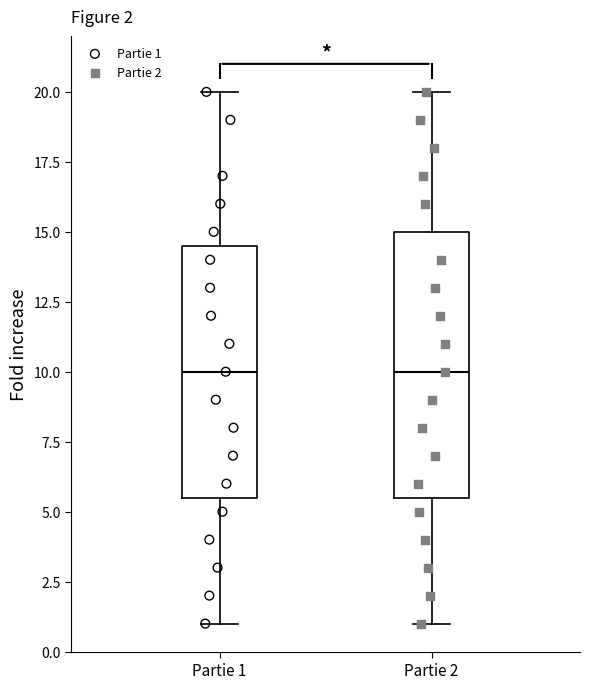

Which box is the tallest, from its lower edge to its upper edge?

Partie 2